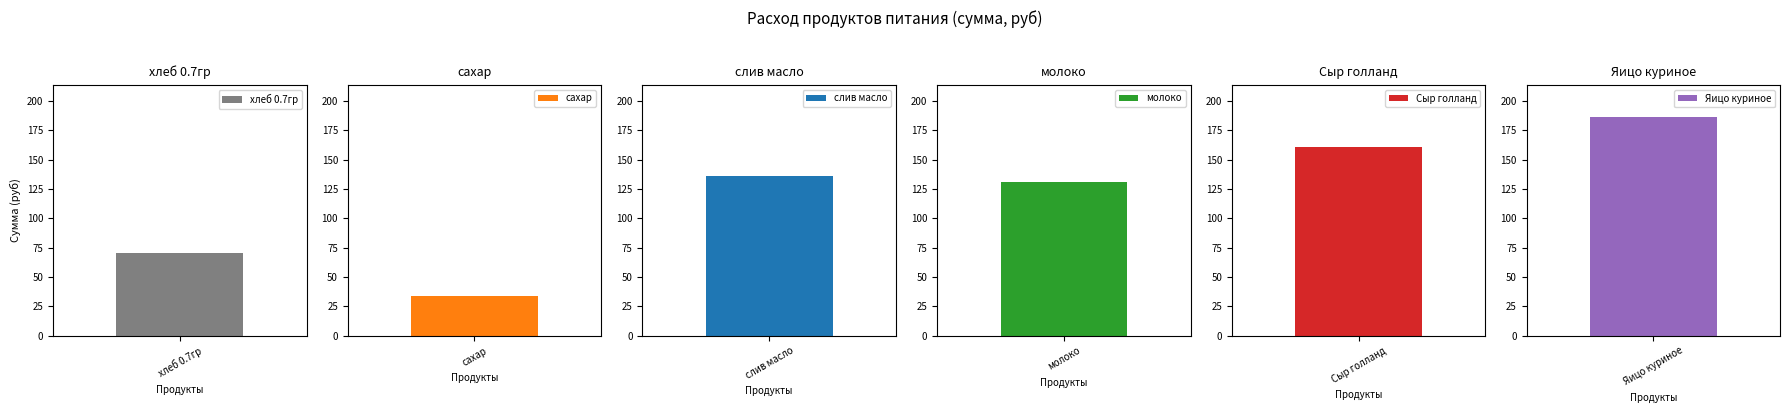

Does the chart contain any negative values?

No